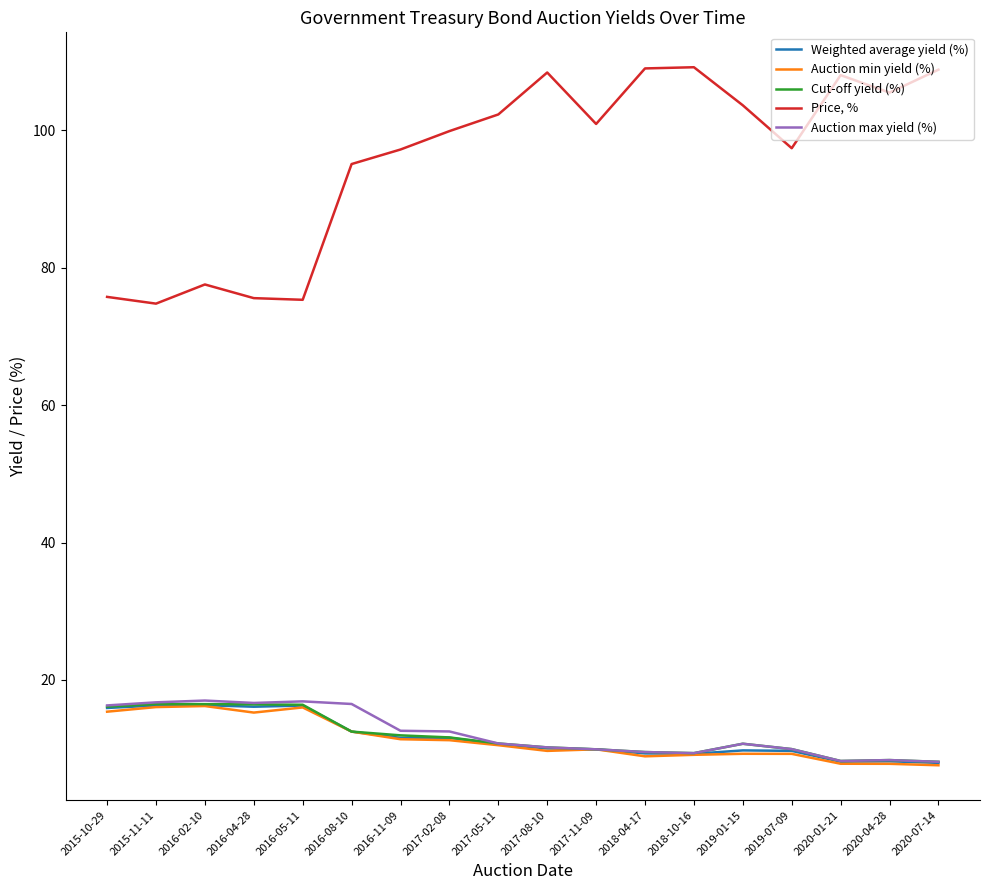

What is the difference between the highest and lowest values at 2018-10-16?

100.1